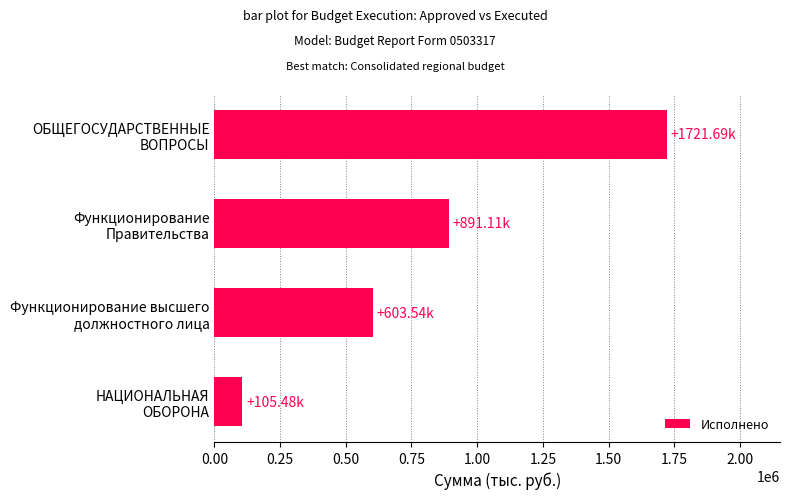

What is the smallest value displayed?

105479.0